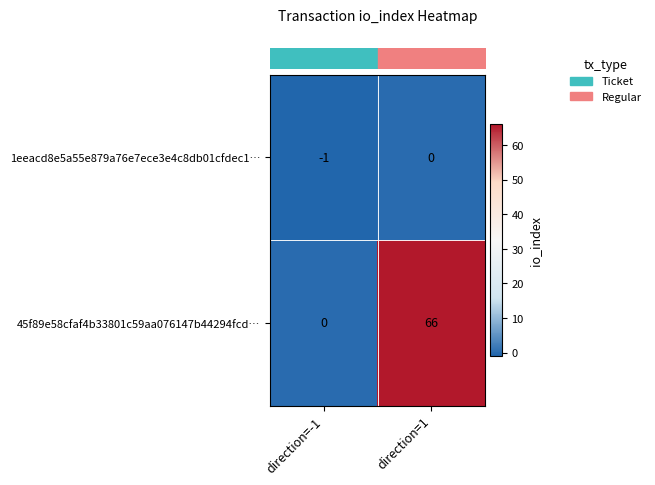

Which series changed the most between direction=-1 and direction=1?

45f89e58cfaf4b33801c59aa076147b44294fcd…